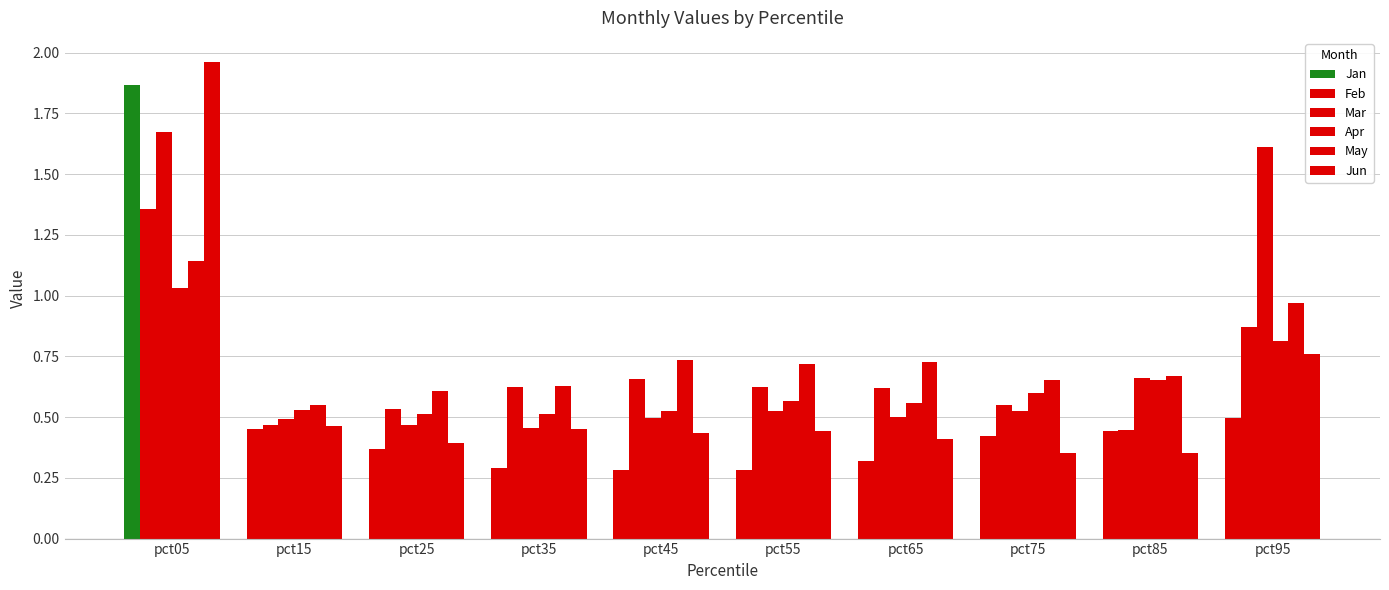

List the labels in order of Jan value, smallest first.

pct55, pct45, pct35, pct65, pct25, pct75, pct85, pct15, pct95, pct05